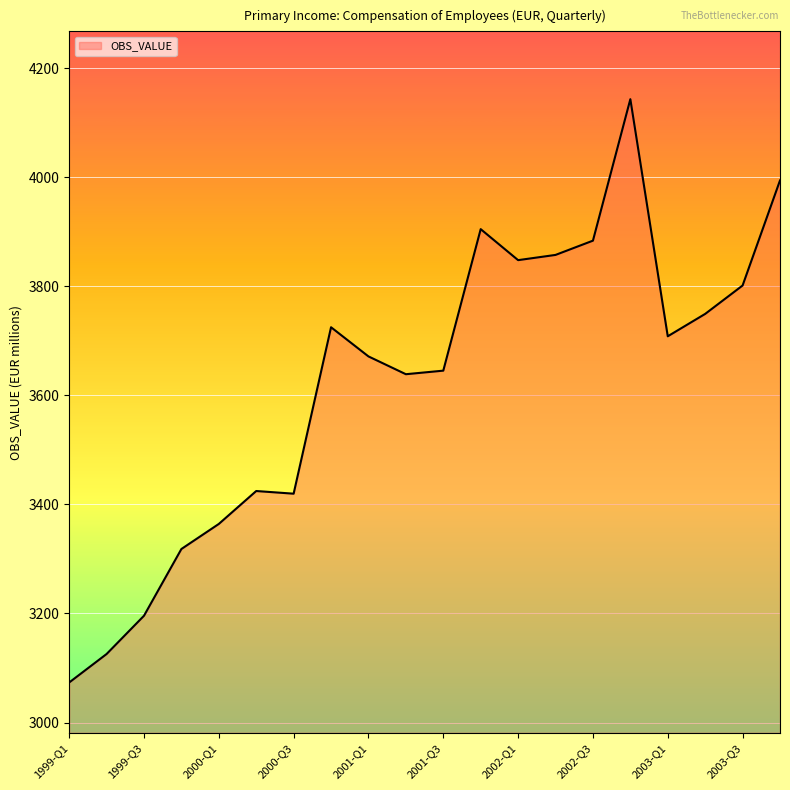

What is the difference between the maximum and minimum values?

1069.5